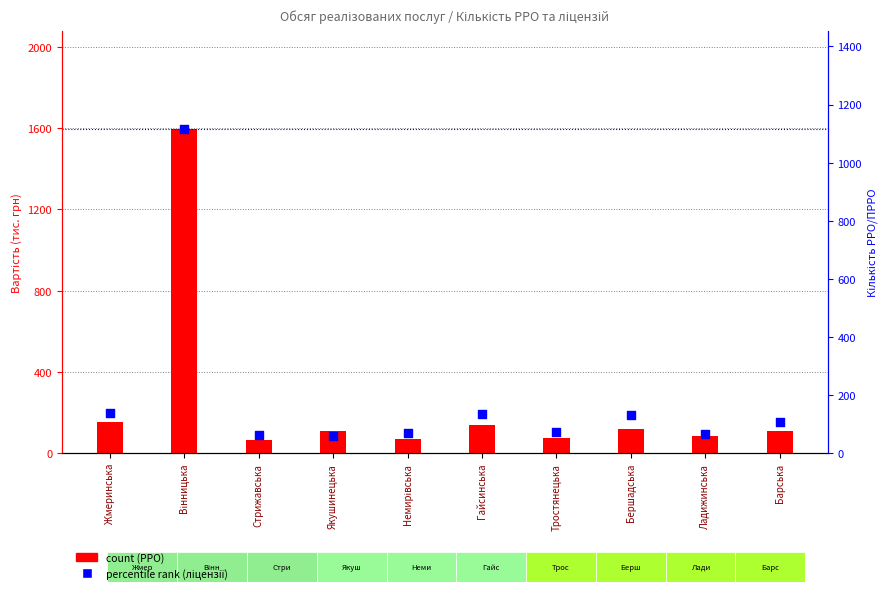

What is the total value across all series at Тростянецька?

147